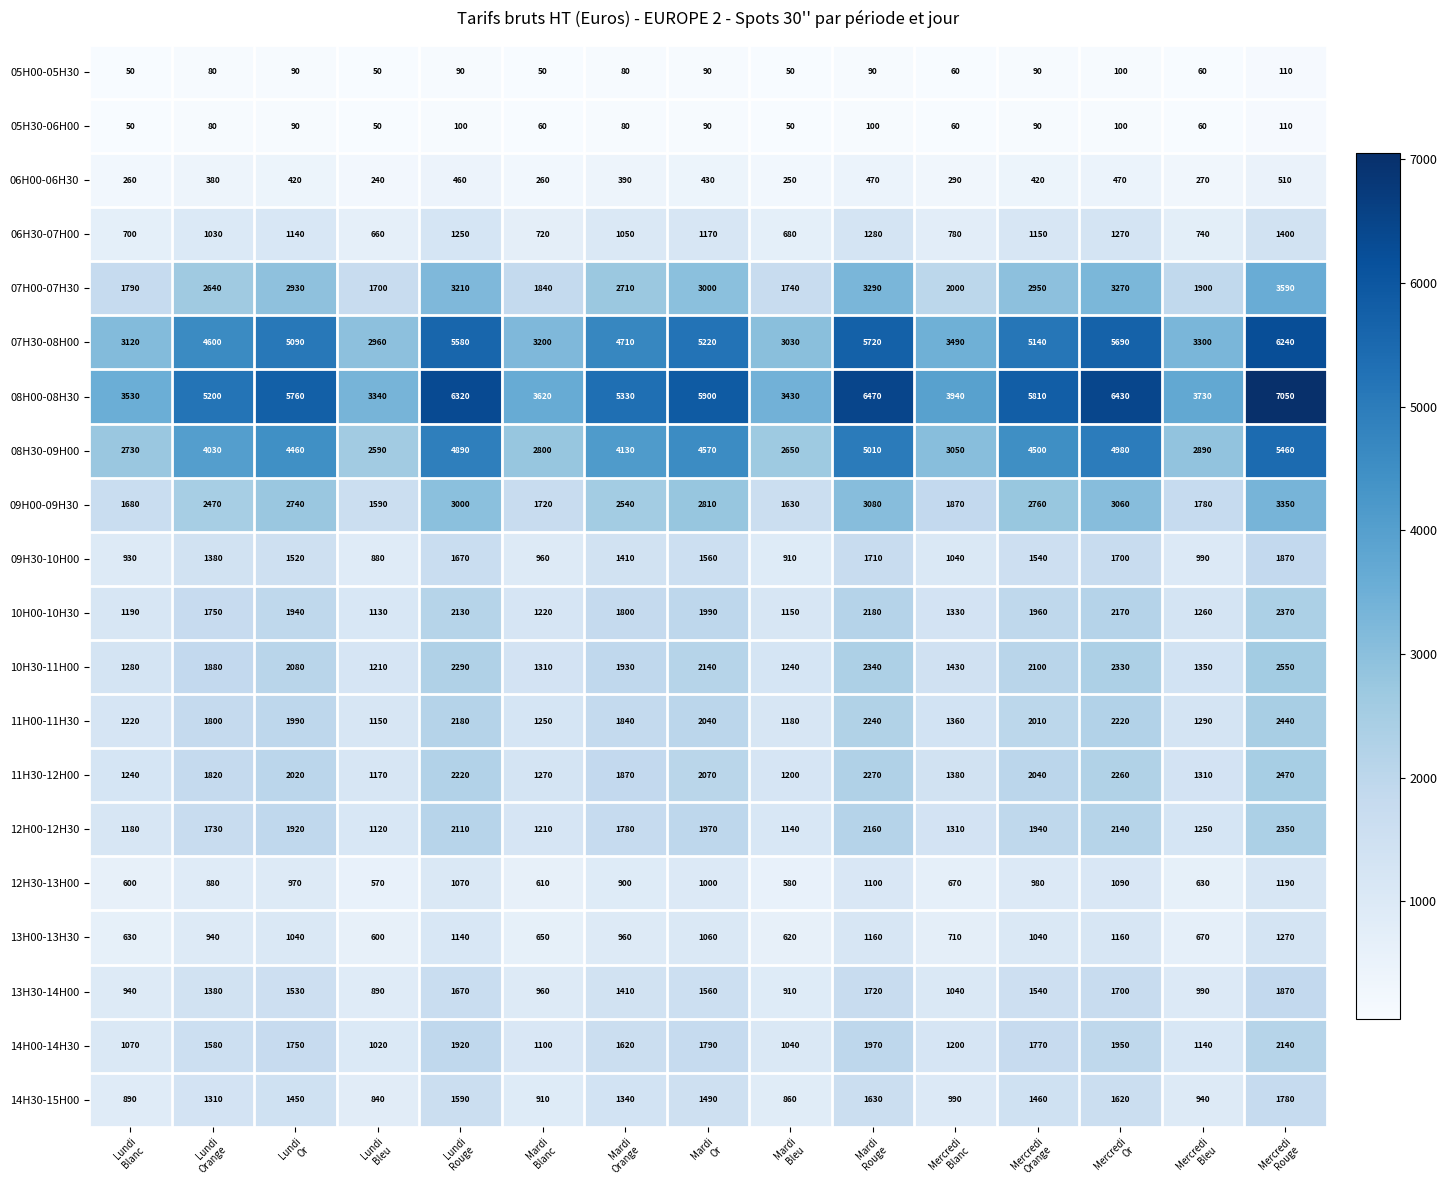

What is the sum of all 12H30-13H00 values?

12840